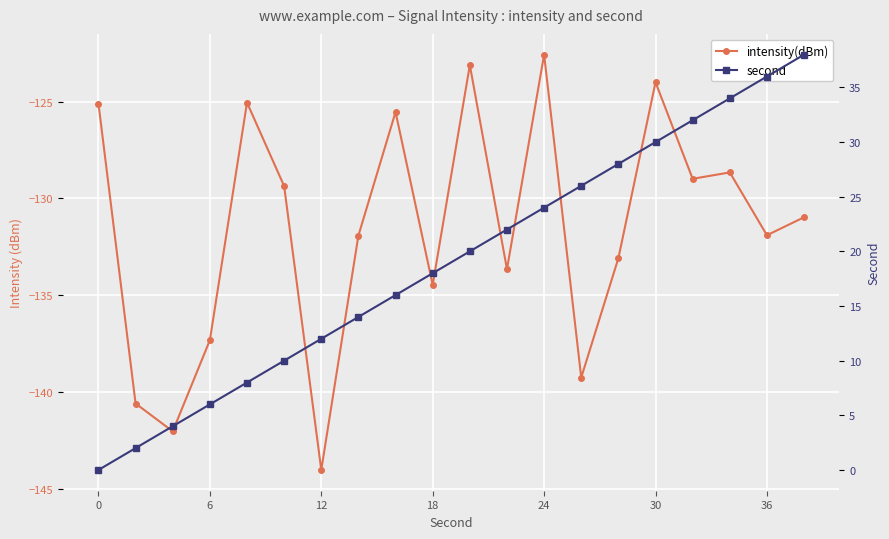

True or false: second and intensity(dBm) intersect in this chart.

False